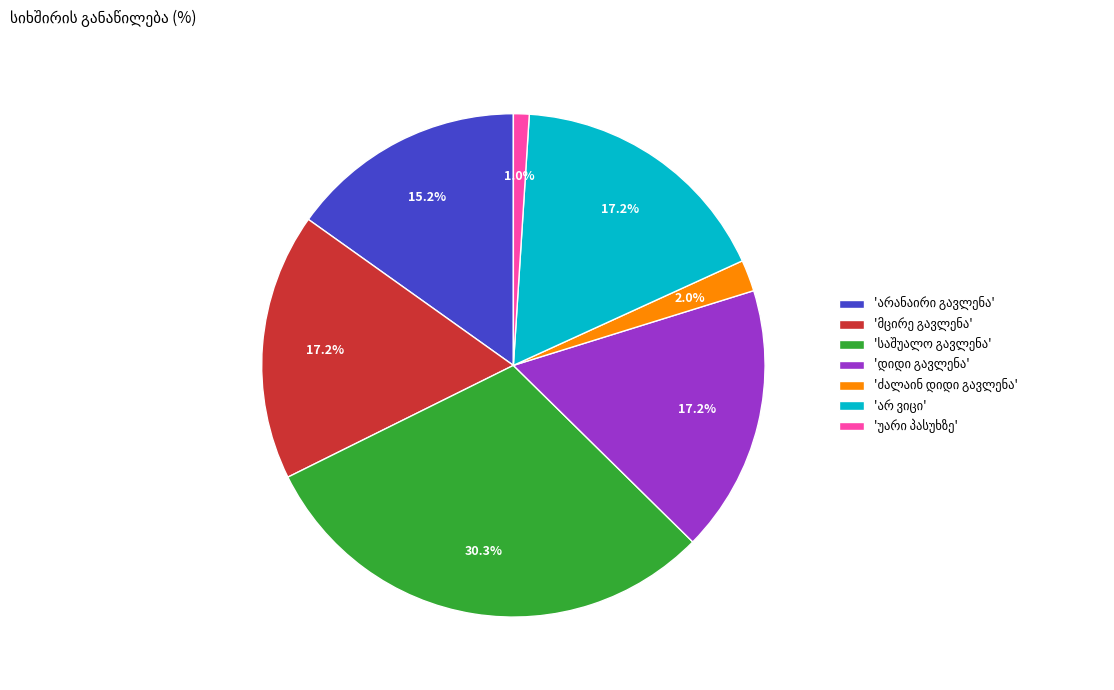

To the nearest percent, what is the average slice percentage?

14%